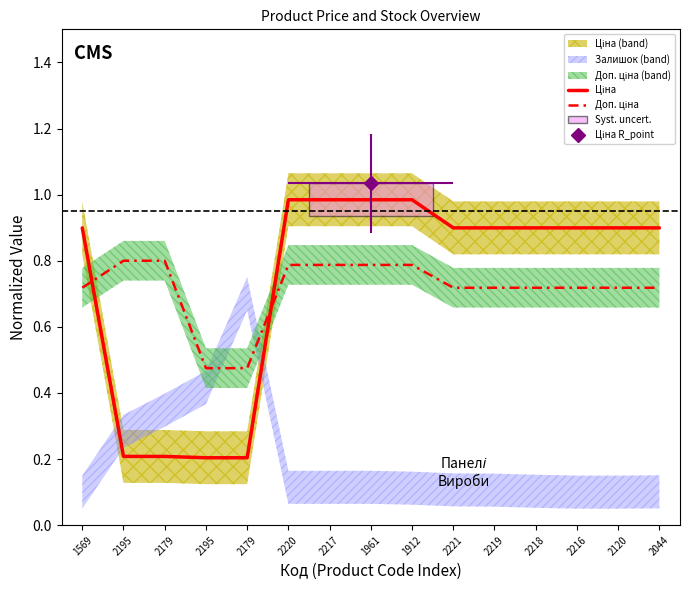

Which has a higher value, 2221 or 2179?

2221